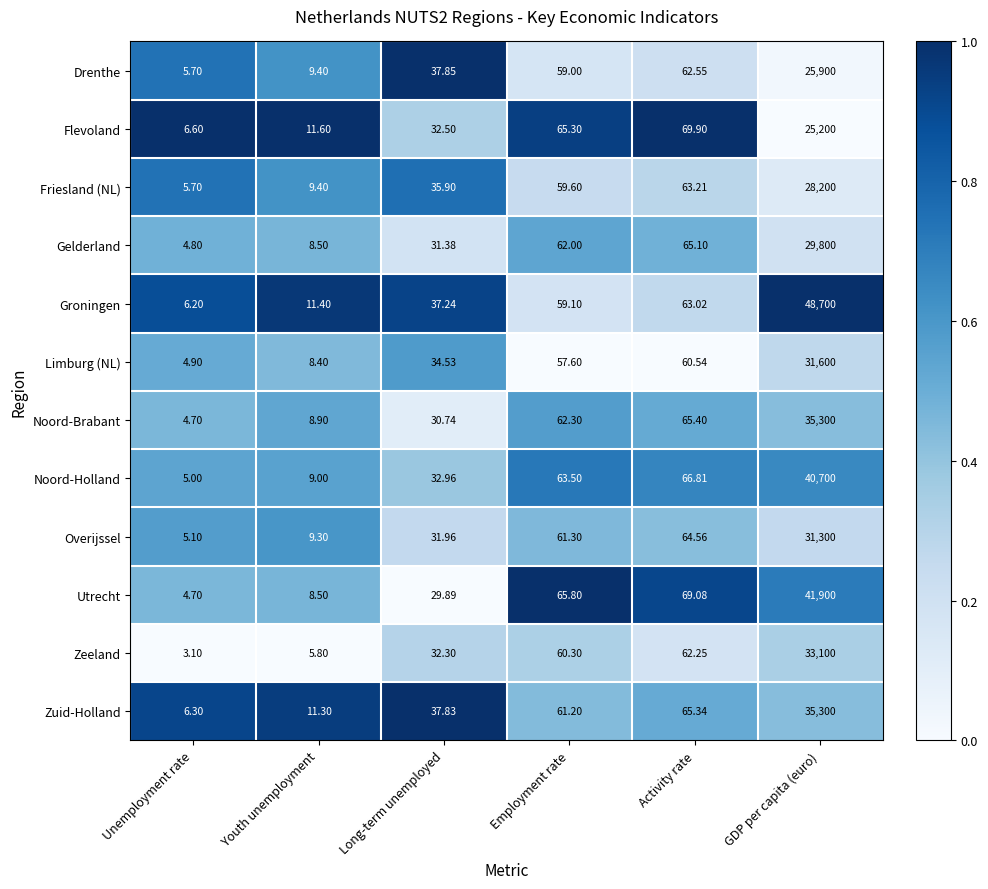

At which category does the chart reach its peak across all series?

GDP per capita (euro)